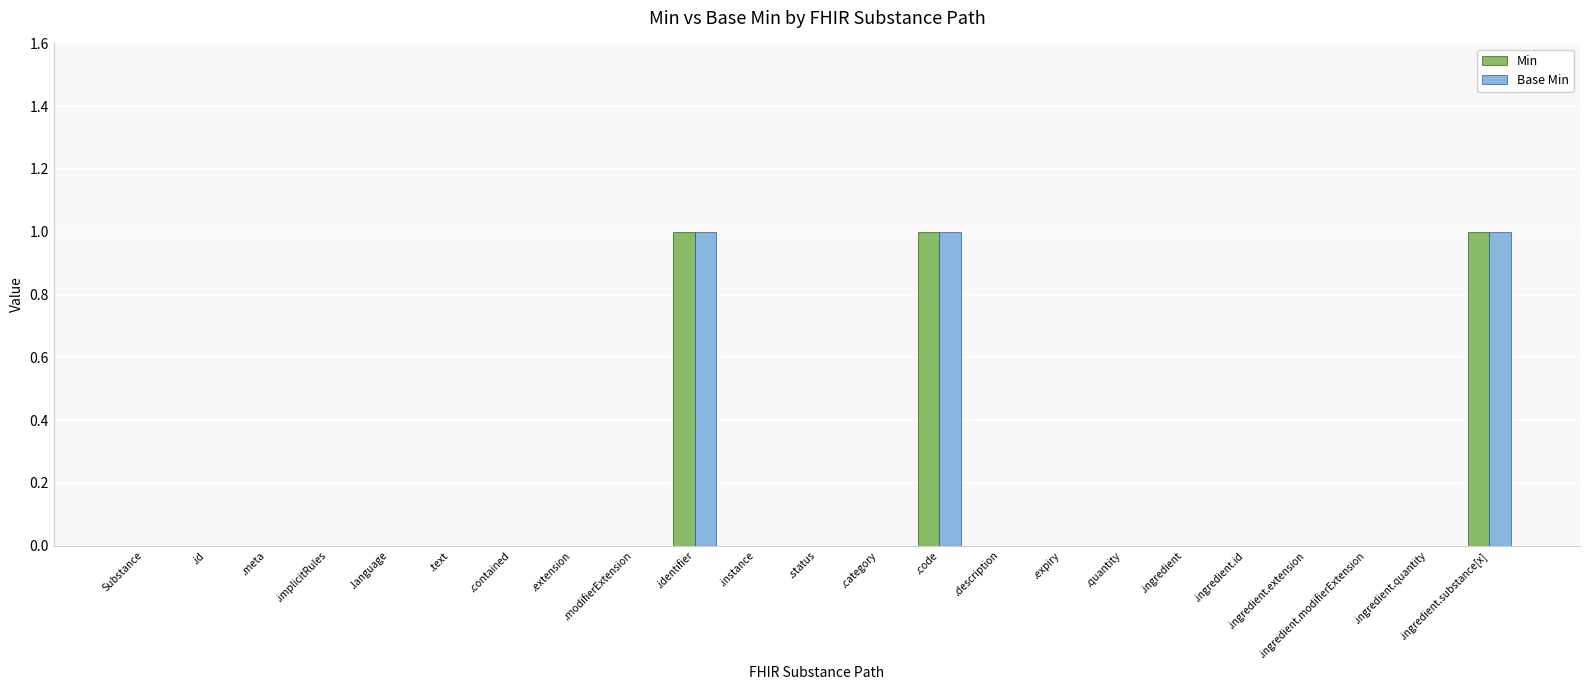

Reading left to right, what are all the values shown in this chart?

Min: 0	0	0	0	0	0	0	0	0	1	0	0	0	1	0	0	0	0	0	0	0	0	1
Base Min: 0	0	0	0	0	0	0	0	0	1	0	0	0	1	0	0	0	0	0	0	0	0	1